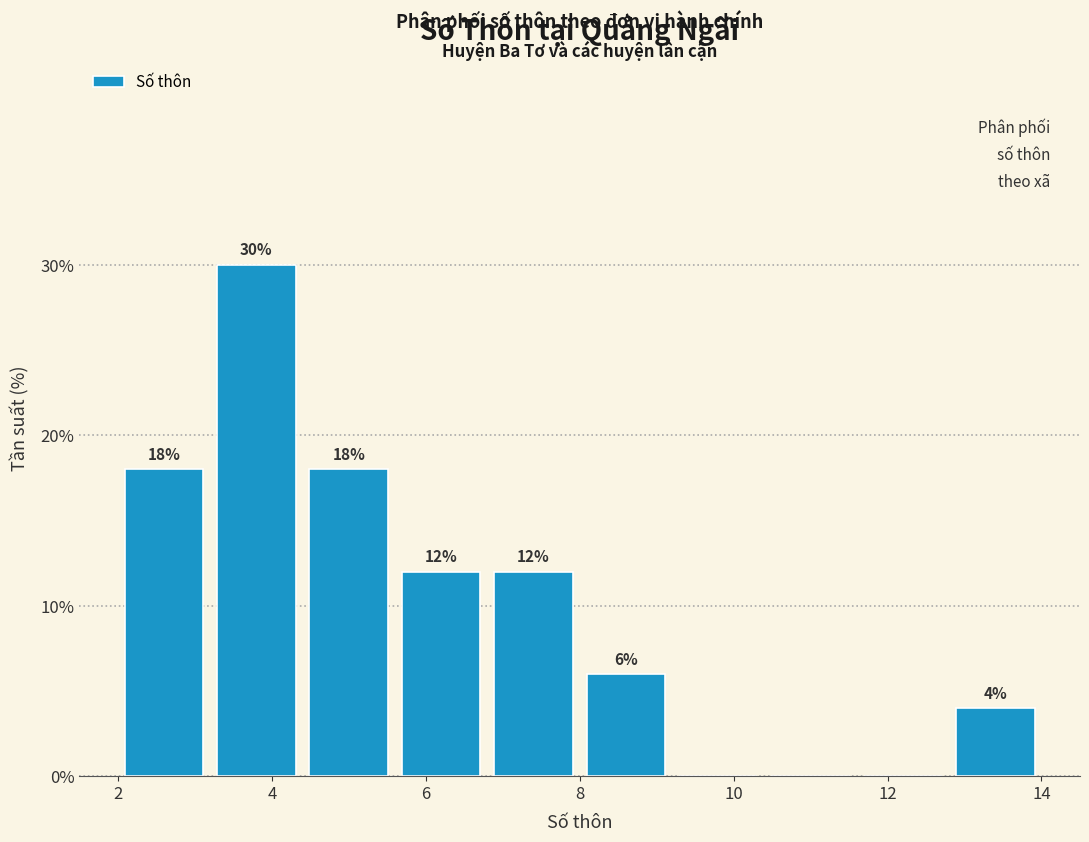

Which range on the x-axis has the tallest bar?

3.2 to 4.4